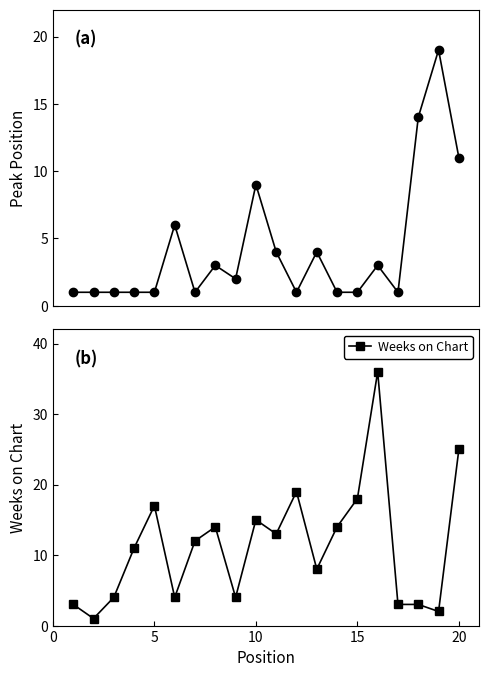

Which series has the widest spread of values?

Weeks on Chart